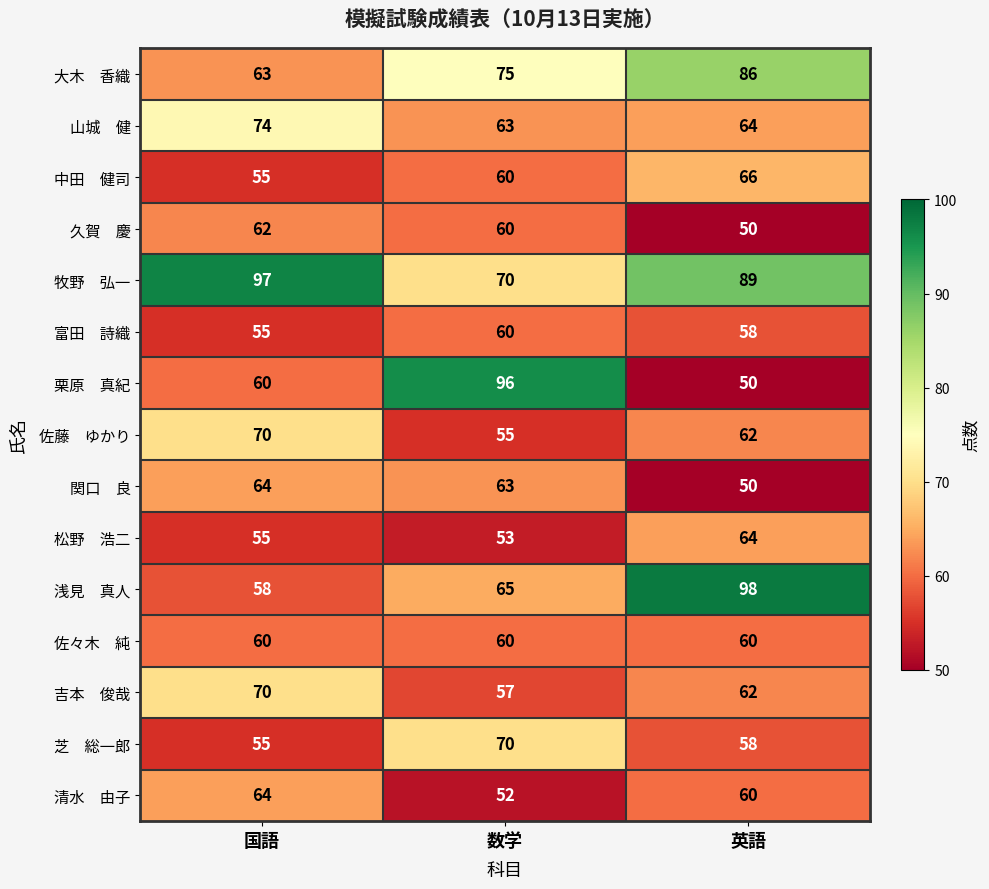

What is the minimum value shown in the chart?

50